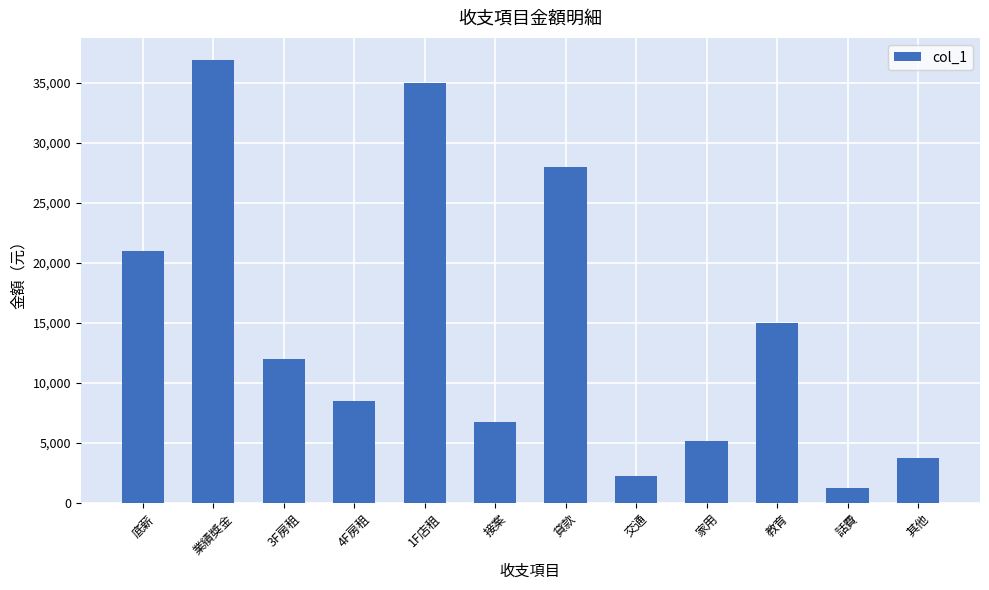

Rank the categories by value from highest to lowest.

業績獎金, 1F店租, 貸款, 底薪, 教育, 3F房租, 4F房租, 接案, 家用, 其他, 交通, 話費